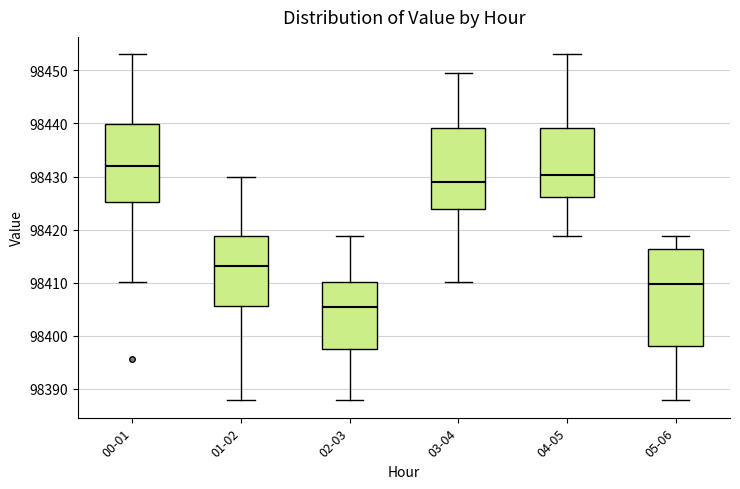

Where is the lower edge of the box for 00-01 on the y-axis? The values are not printed on the chart, so give them approximately, as read against the axis.

98425